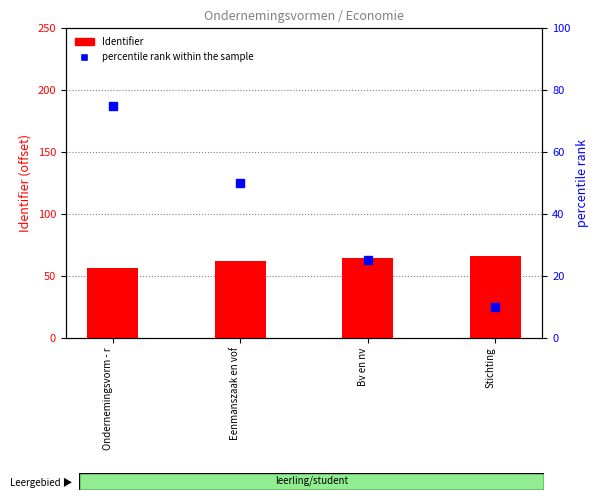

At Bv en nv, list the series in order from smallest to largest.

percentile rank within the sample, Identifier